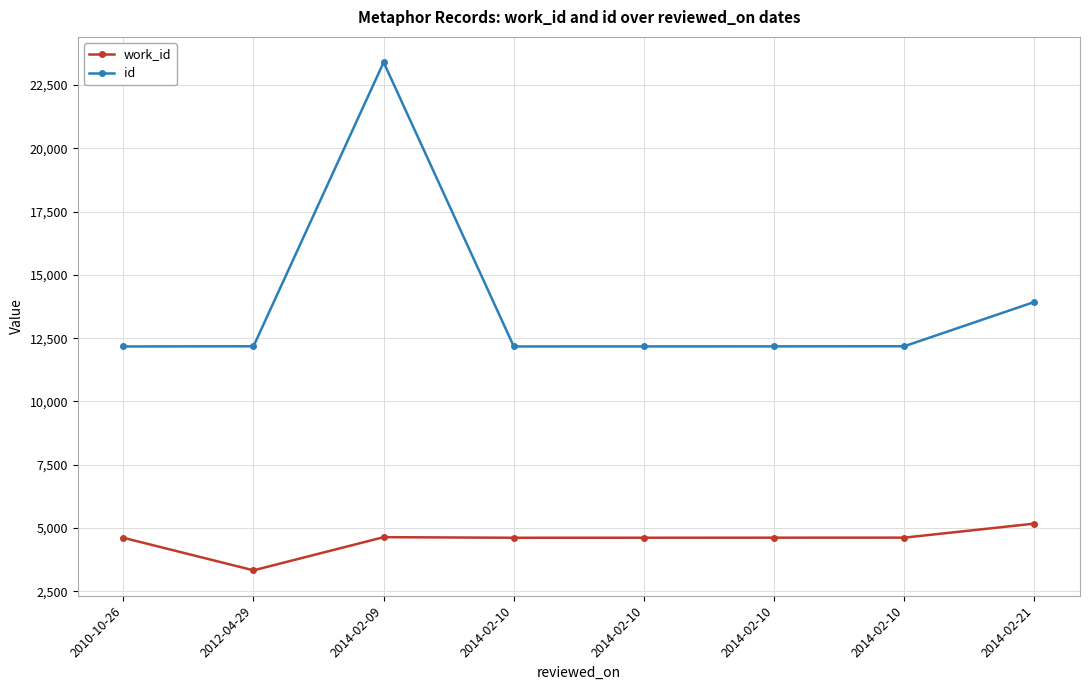

Does the chart have visible grid lines?

Yes